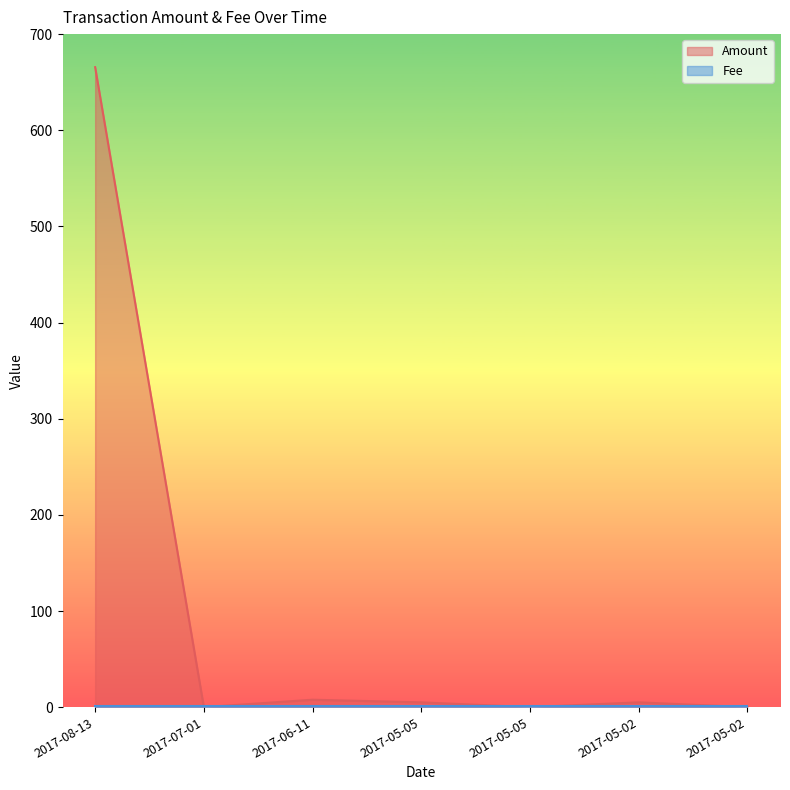

The value at 2017-08-13 is 665.6. True or false?

True